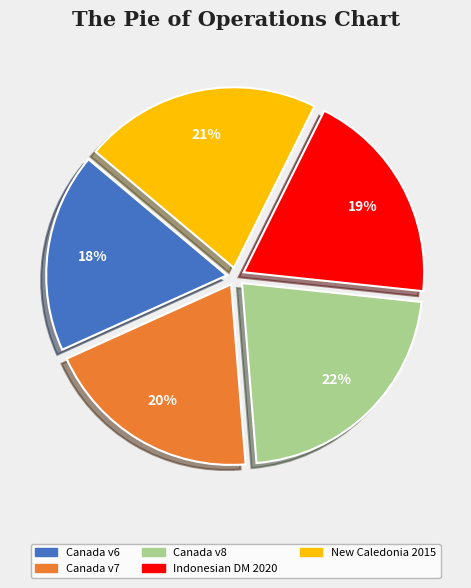

Is there a majority slice in this chart?

No